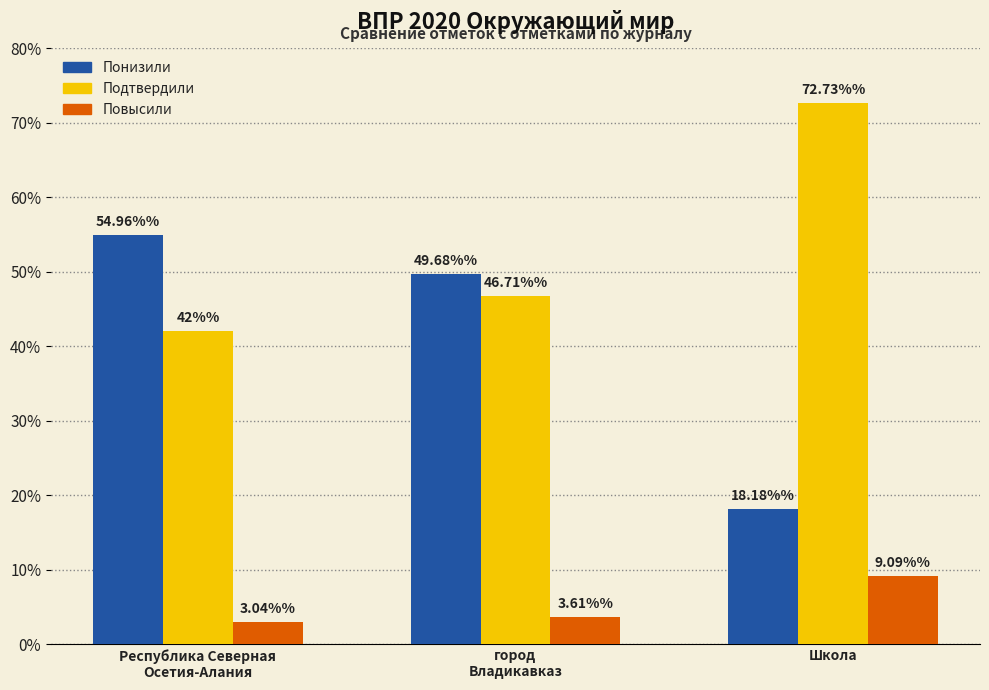

Read the Повысили value at Школа.

9.1